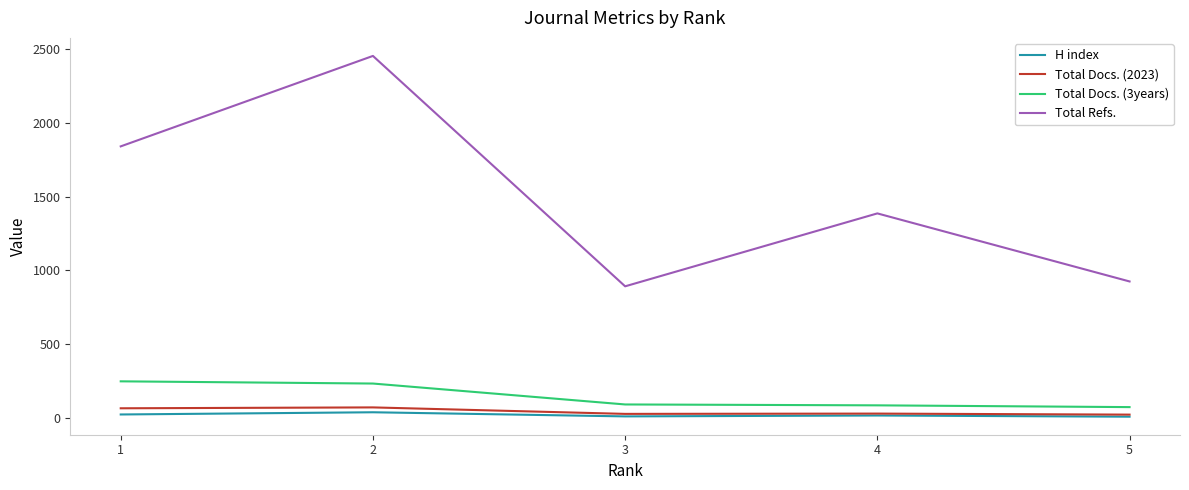

What are all the series names shown in the legend?

H index, Total Docs. (2023), Total Docs. (3years), Total Refs.